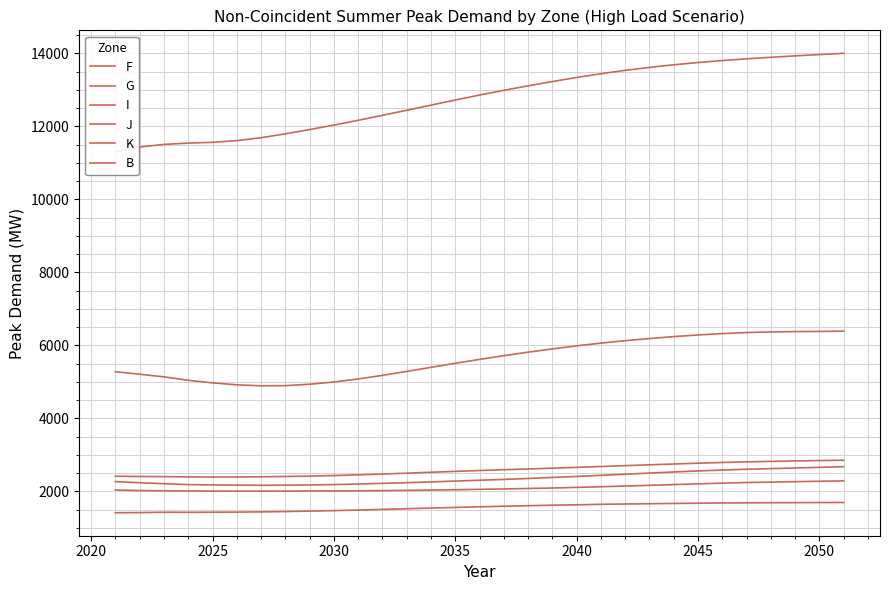

Is the value of B at 30 greater than the value of K at 2040?

No